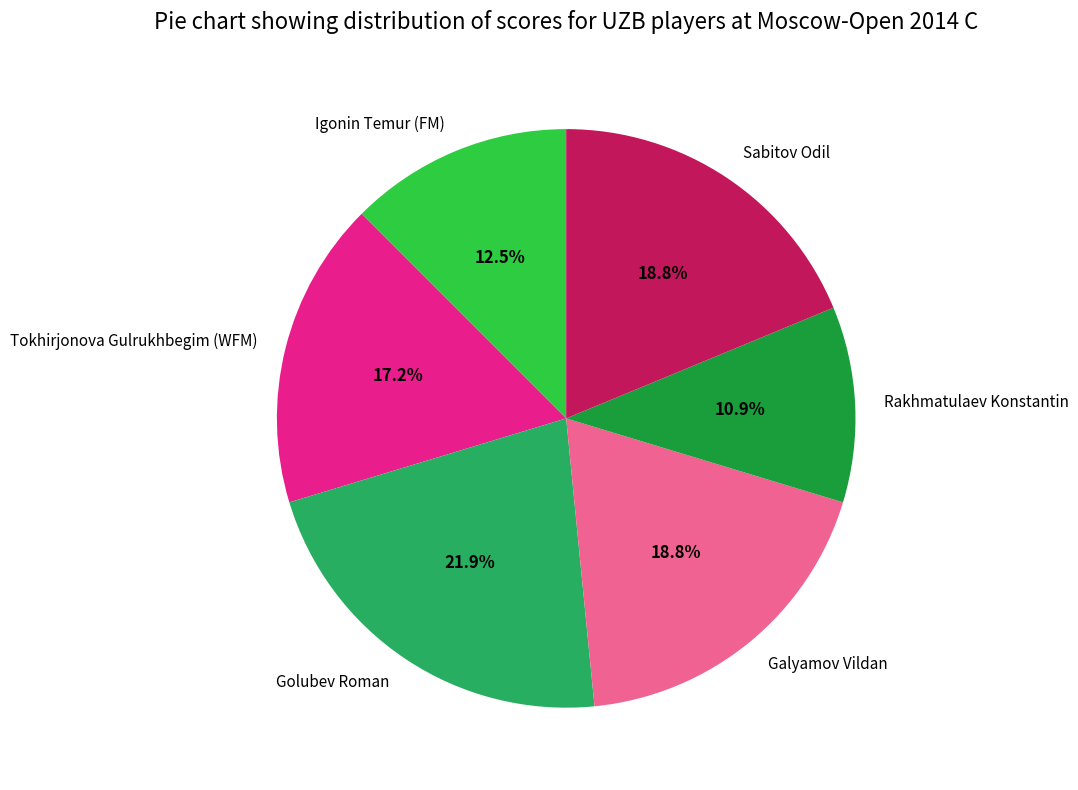

The Galyamov Vildan slice represents 19% of the pie. True or false?

True